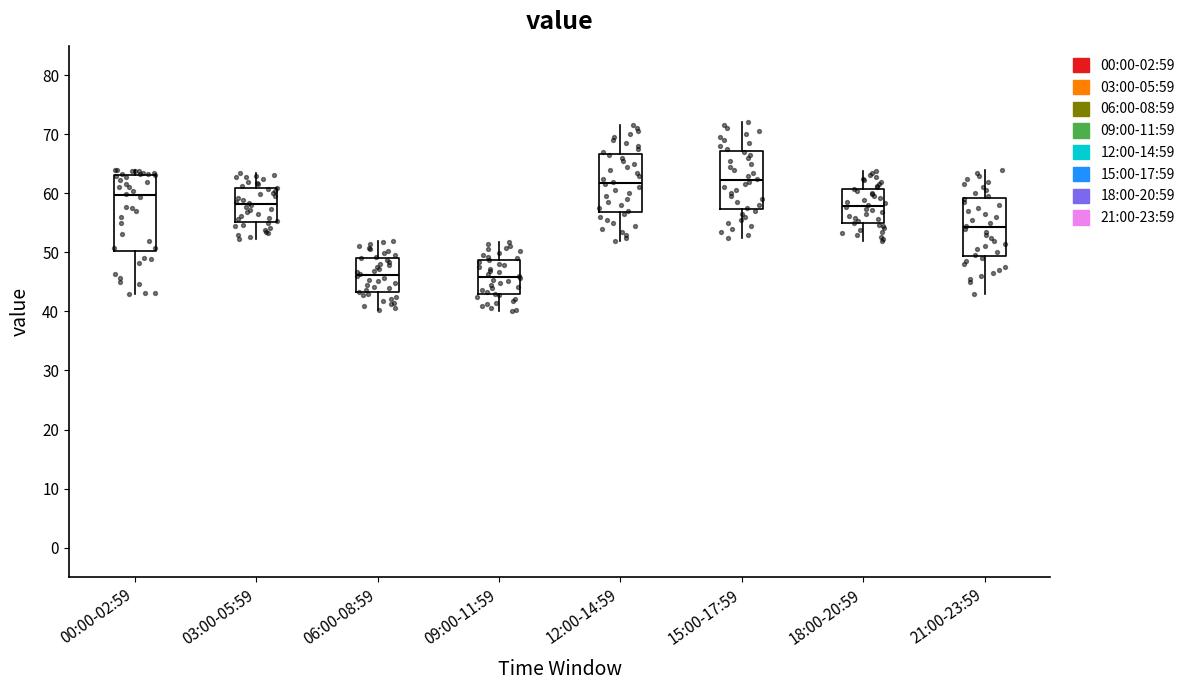

Reading left to right, read every box against the y-axis: the position of its median line, the range the box covers, and the ends of its whiskers. The values are not printed on the chart, so give them approximately, as read against the axis.

00:00-02:59: median 60, box 50 to 63, whiskers 43 to 64
03:00-05:59: median 58, box 55 to 61, whiskers 52 to 63
06:00-08:59: median 46, box 43 to 49, whiskers 40 to 52
09:00-11:59: median 46, box 43 to 49, whiskers 40 to 52
12:00-14:59: median 62, box 57 to 67, whiskers 52 to 72
15:00-17:59: median 62, box 57 to 67, whiskers 53 to 72
18:00-20:59: median 58, box 55 to 61, whiskers 52 to 64
21:00-23:59: median 54, box 49 to 59, whiskers 43 to 64